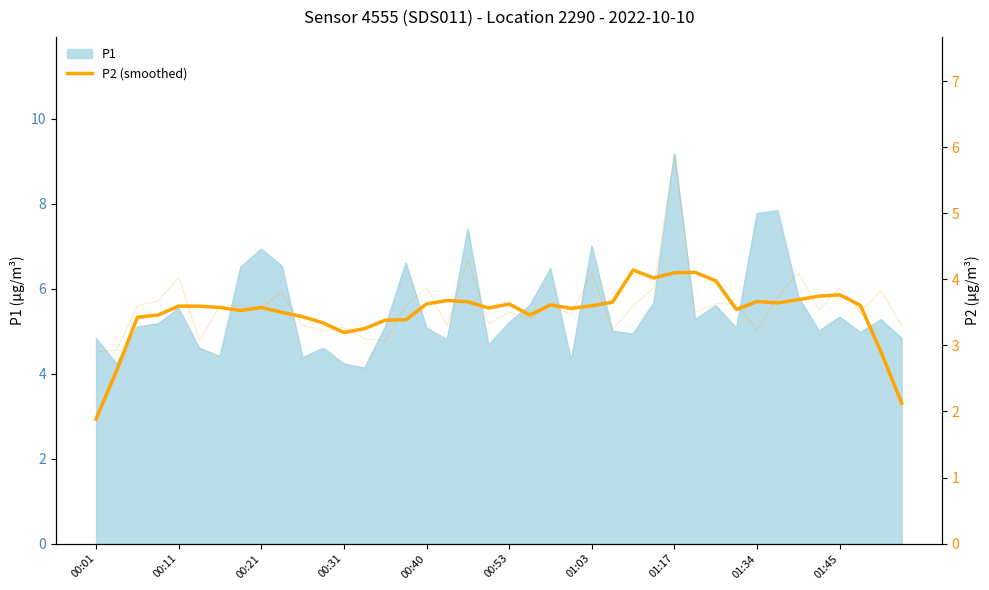

The value at 27 is 6.5. True or false?

False